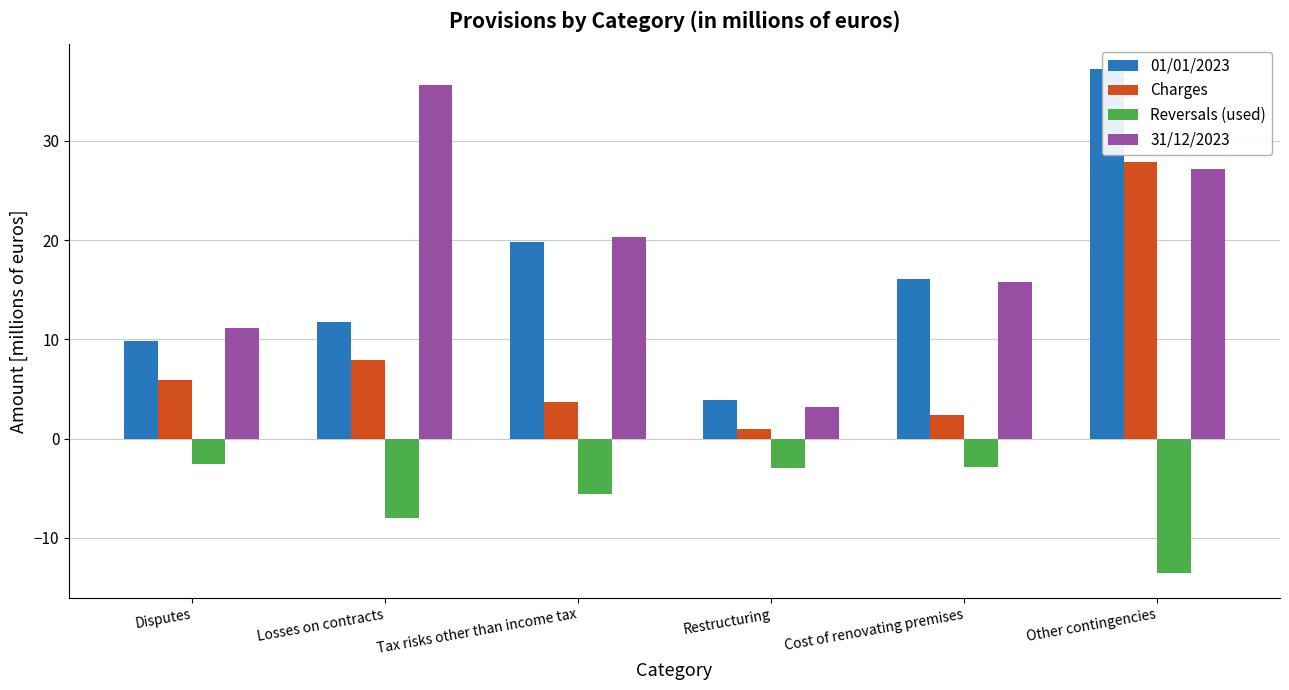

Is the value of Charges at Losses on contracts greater than the value of 01/01/2023 at Losses on contracts?

No